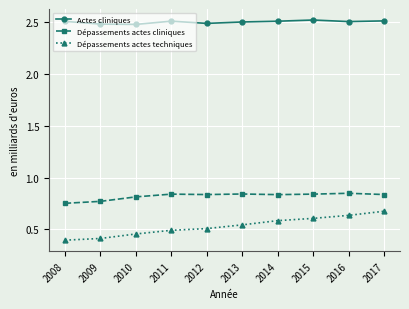

Count the Dépassements actes techniques values in the range 0 to 1.

10